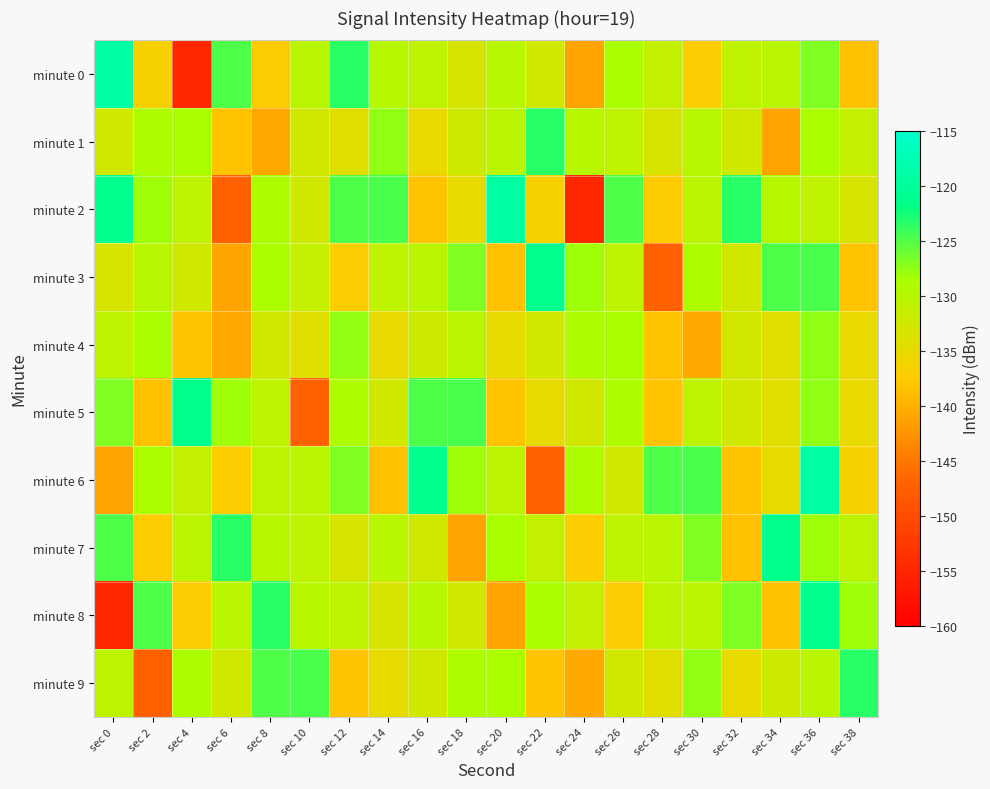

Which series changed the most between sec 2 and sec 8?

minute 9